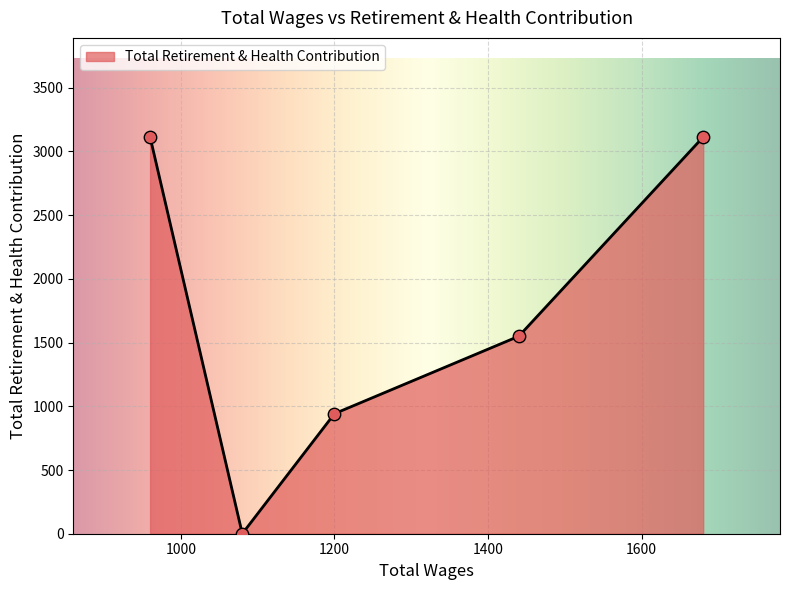

What is the difference between the second highest and minimum values?

3113